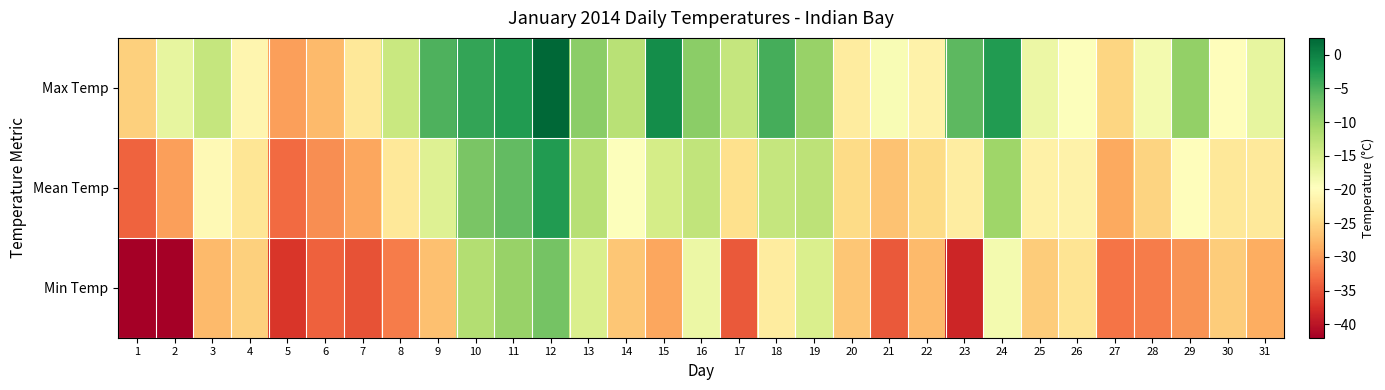

At which category is the sum across all series the highest?

12